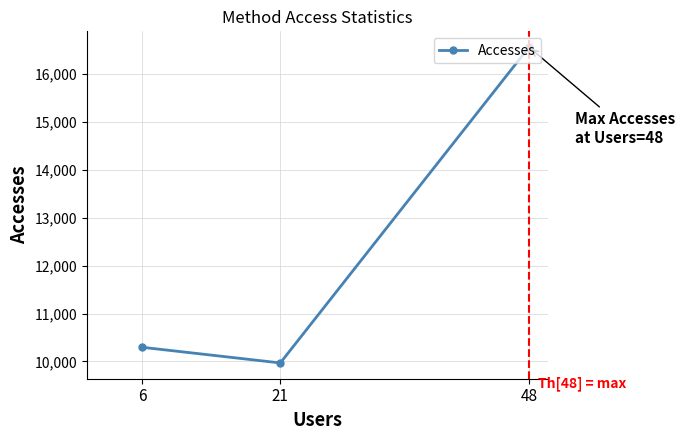

Reading left to right, extract all data points from this chart.

6=10296	21=9970	48=16551